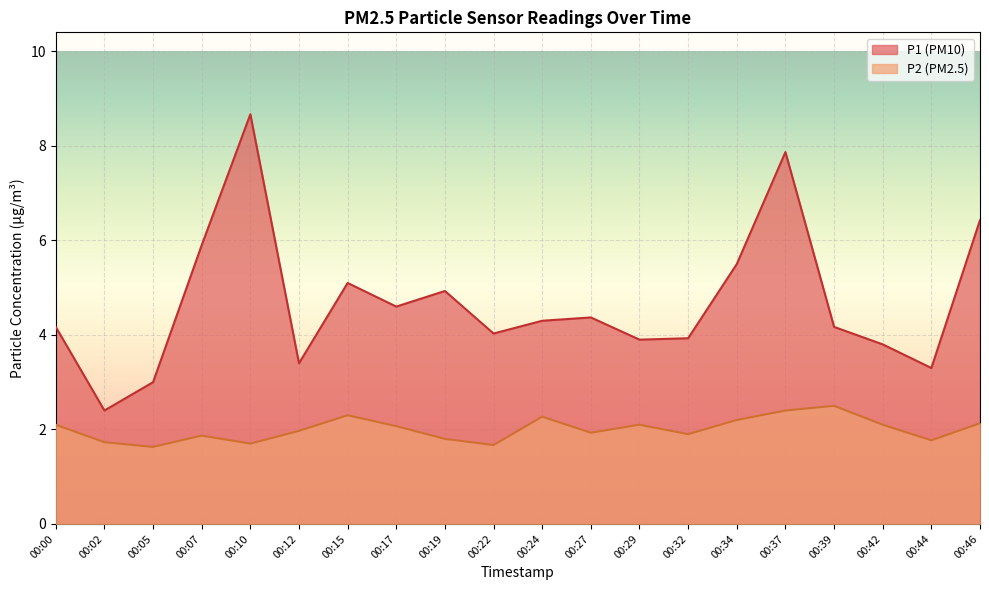

The value of P1 at 00:27 is 4.4. True or false?

True